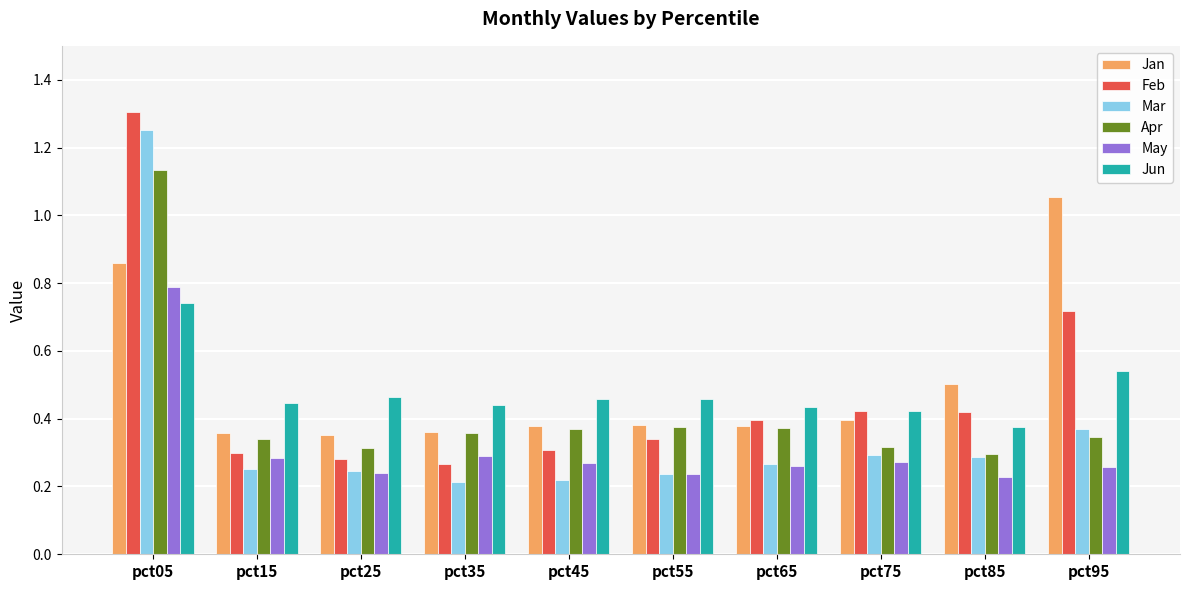

The Apr series shows 0.4 at pct35. True or false?

True